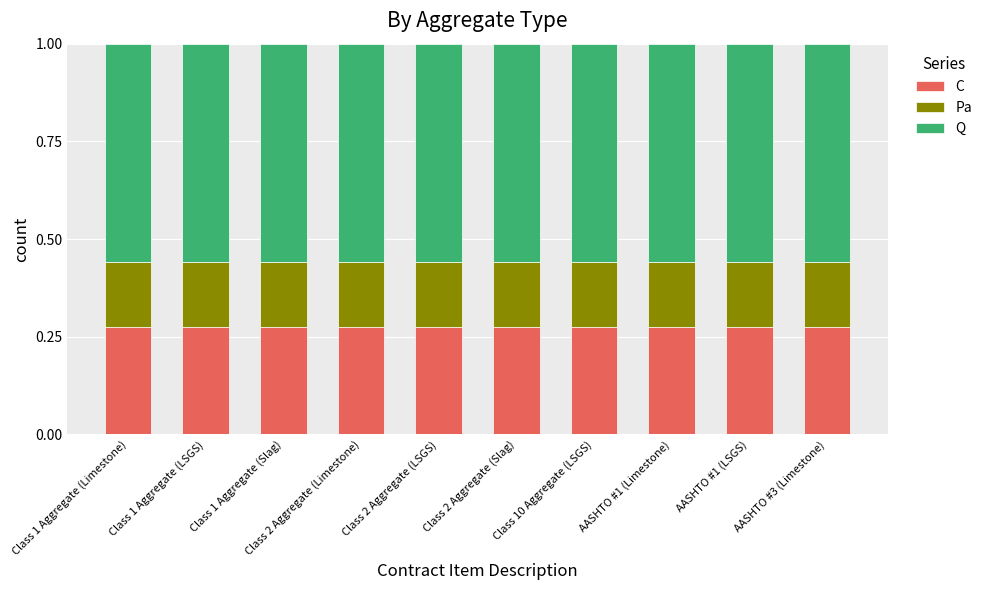

What are all the series names shown in the legend?

C, Pa, Q